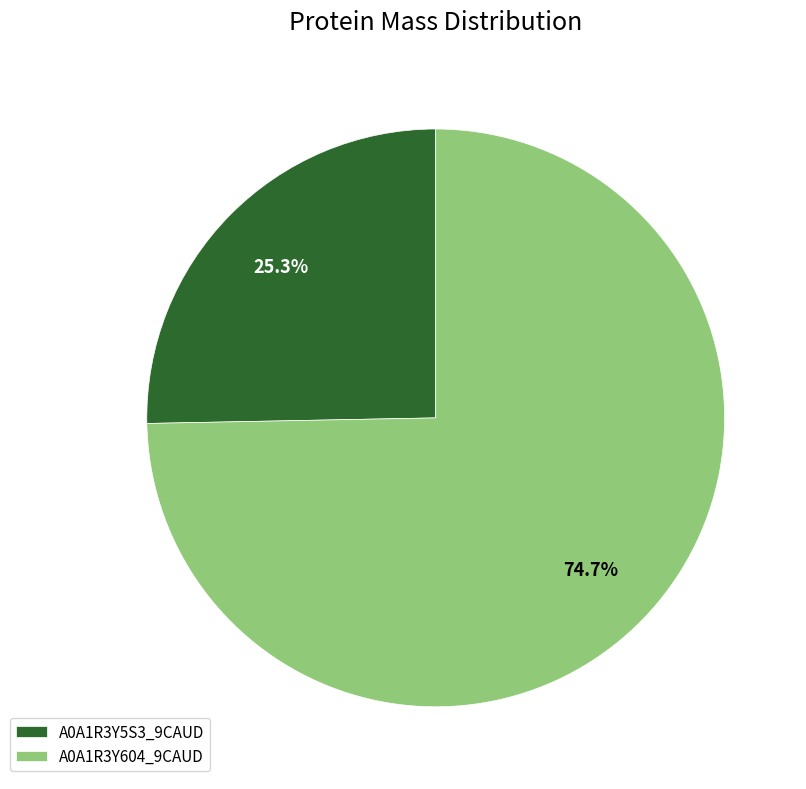

Approximately how many times larger is the value at A0A1R3Y604_9CAUD compared to A0A1R3Y5S3_9CAUD?

3.0